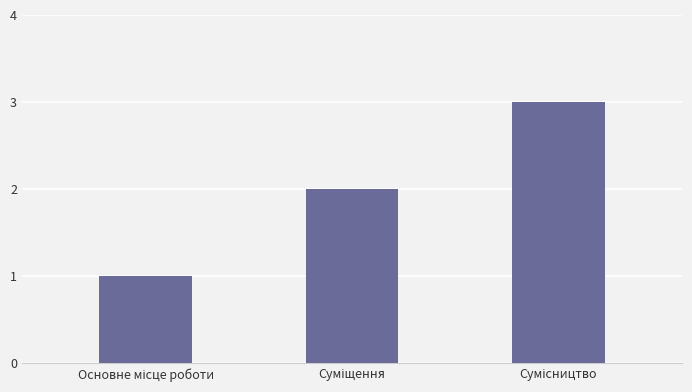

What is the maximum value shown in the chart?

3